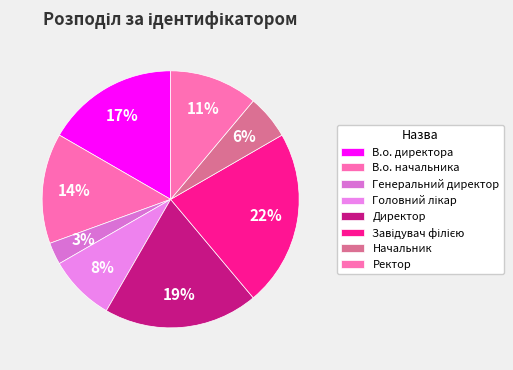

Count the number of slices in the pie.

8